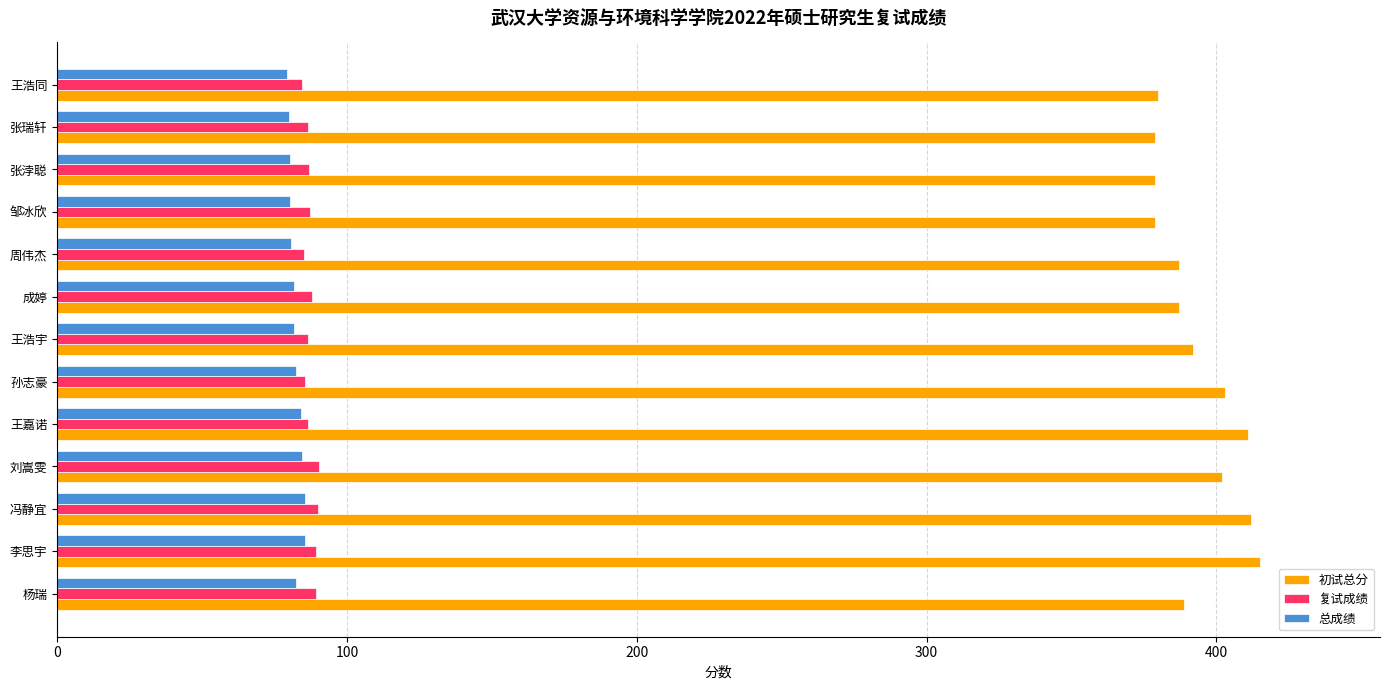

What is the highest value of the 复试成绩 series?

90.2